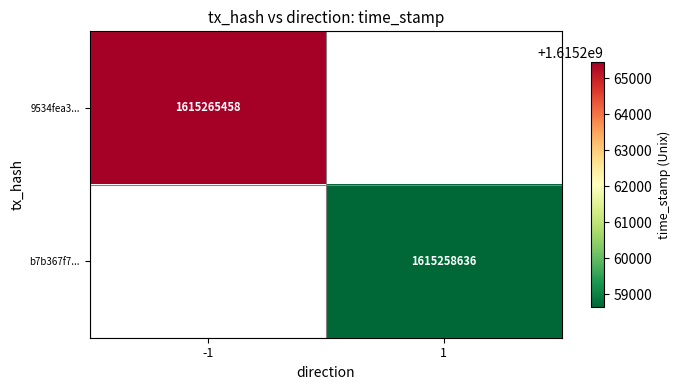

The b7b367f7... series shows 2450681168 at 1. True or false?

False